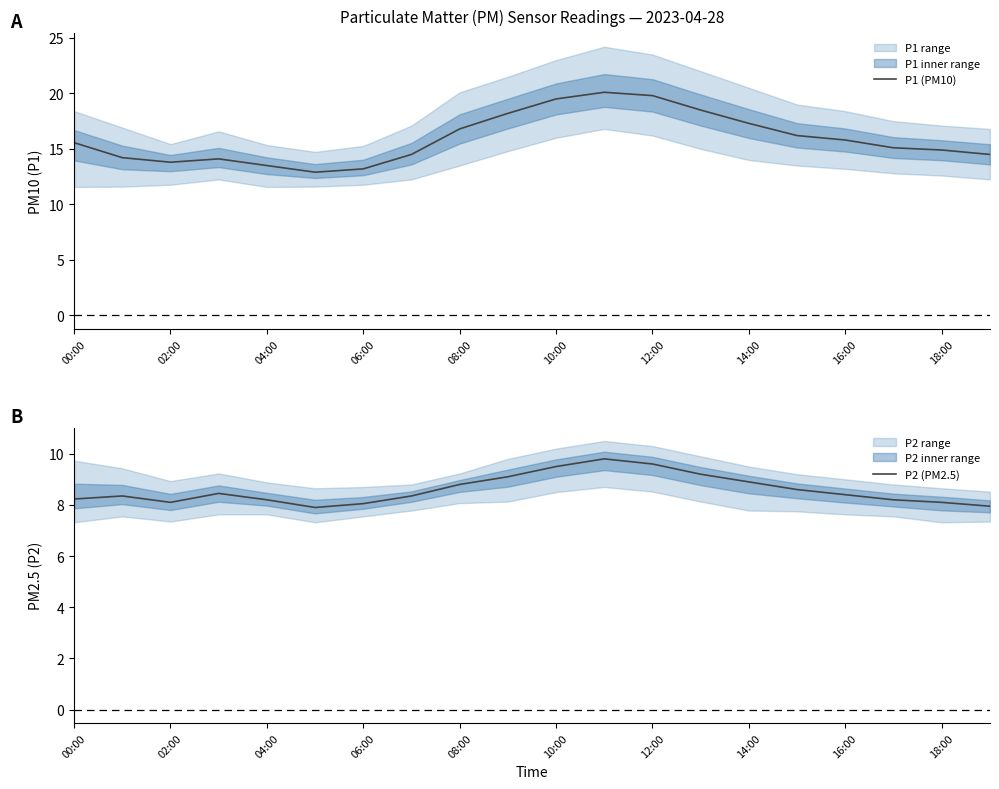

Is this an area chart (filled region under the line)?

No